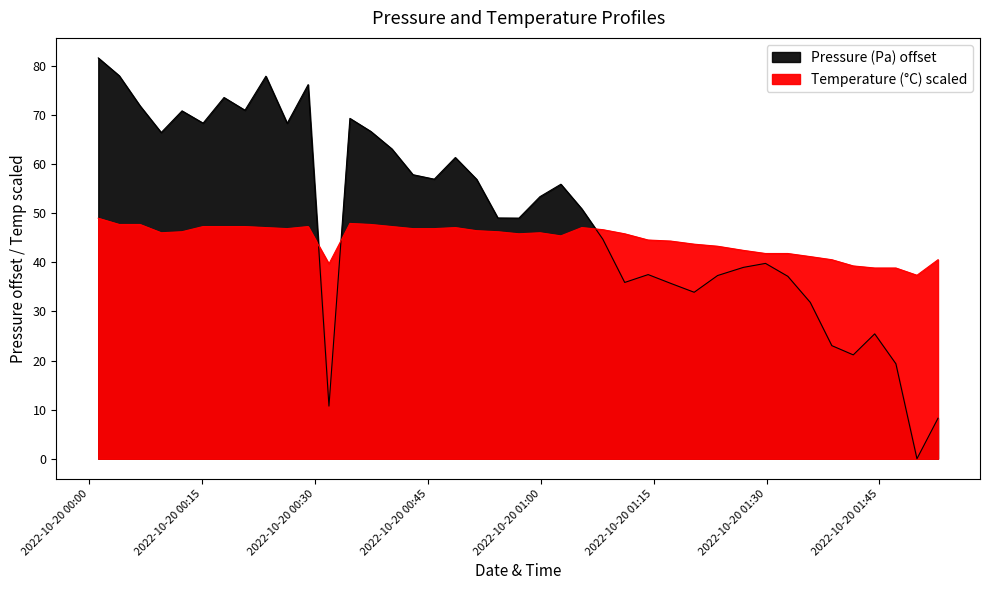

Which series ends up on top after the final intersection of Temperature (C) and Pressure (Pa)?

Temperature (C)